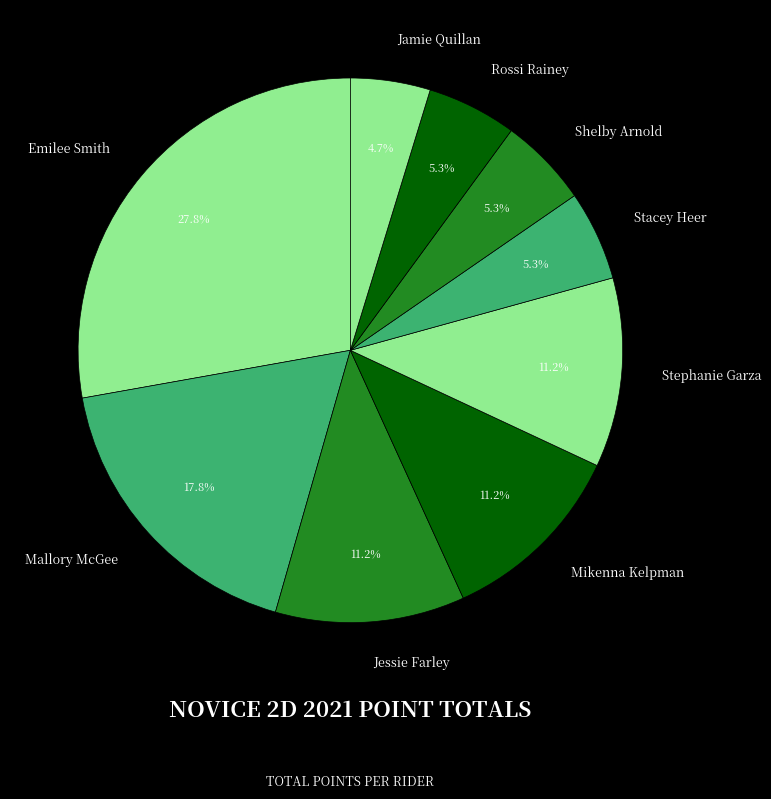

What portion of the pie excludes Mikenna Kelpman?

88.8%